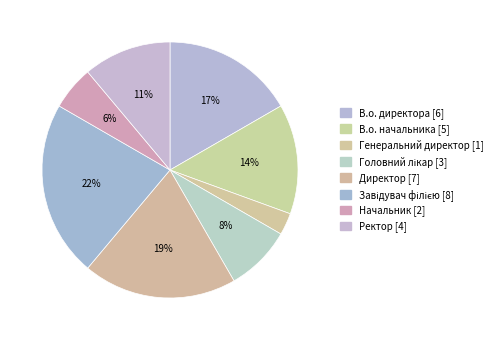

Is Начальник the majority of the pie?

No